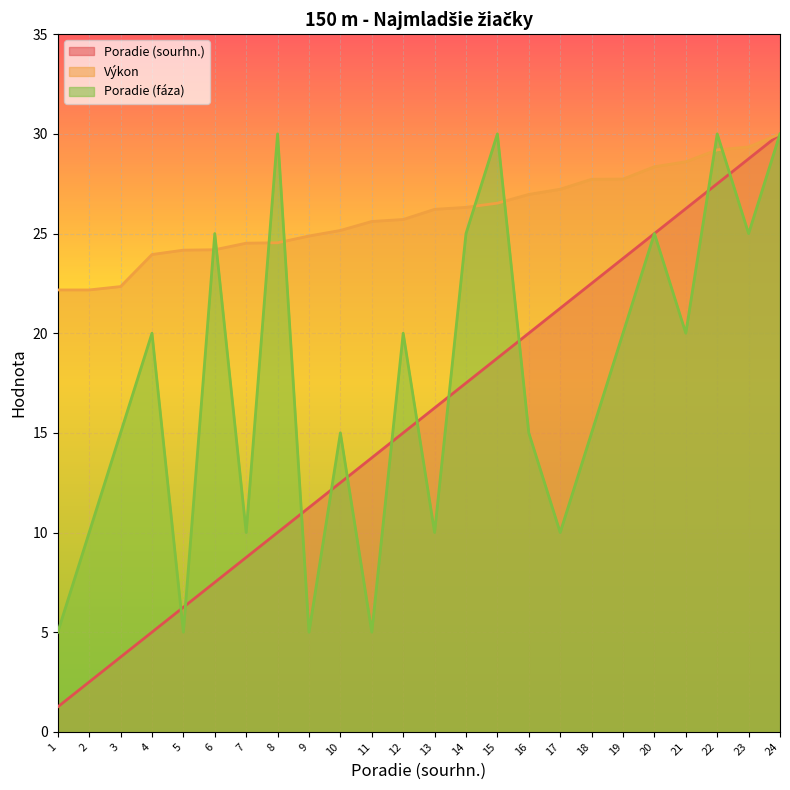

Count the number of data series in this chart.

3